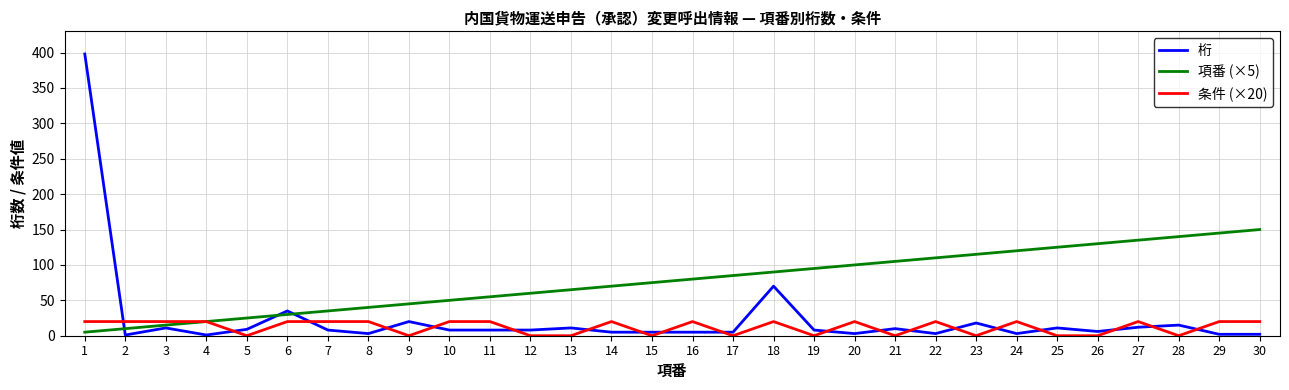

What is the maximum value shown in the chart?

398